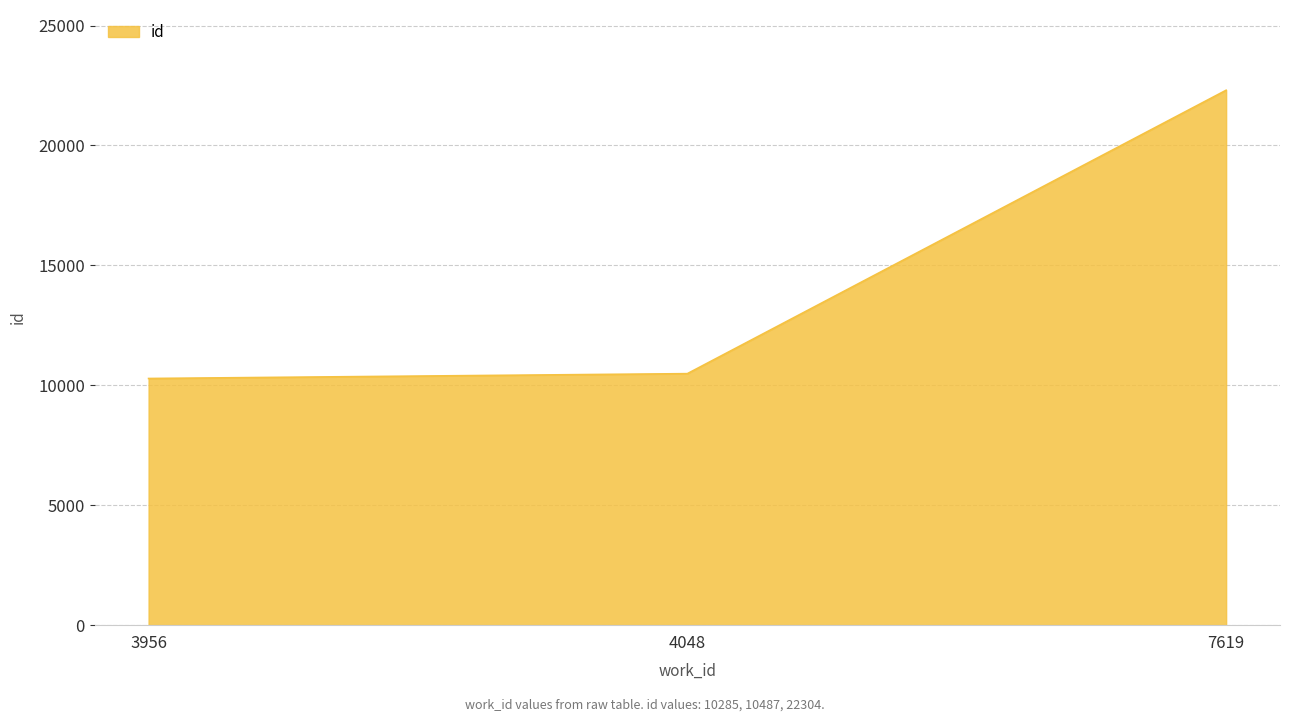

Which has a higher value, 7619 or 3956?

7619